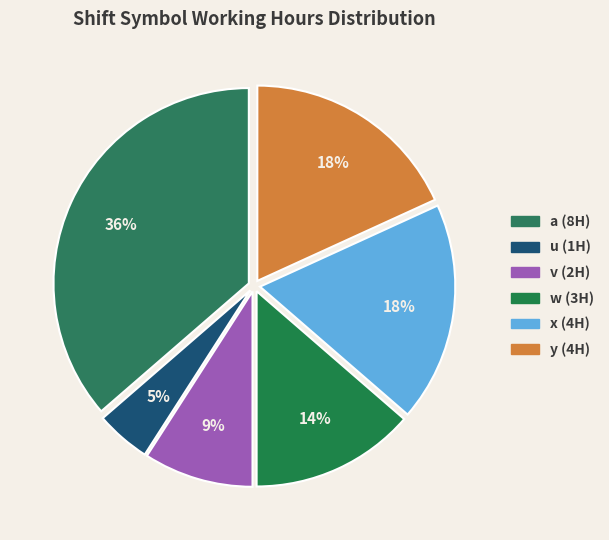

Between a and w, which is larger?

a